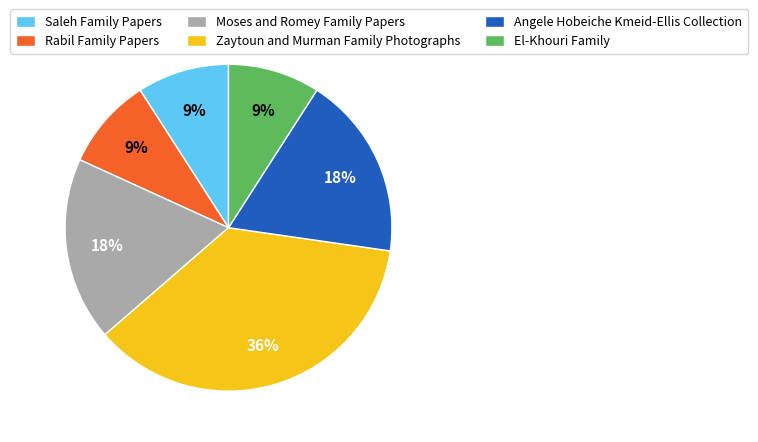

True or false: Zaytoun and Murman Family Photographs accounts for 36% of the total.

True